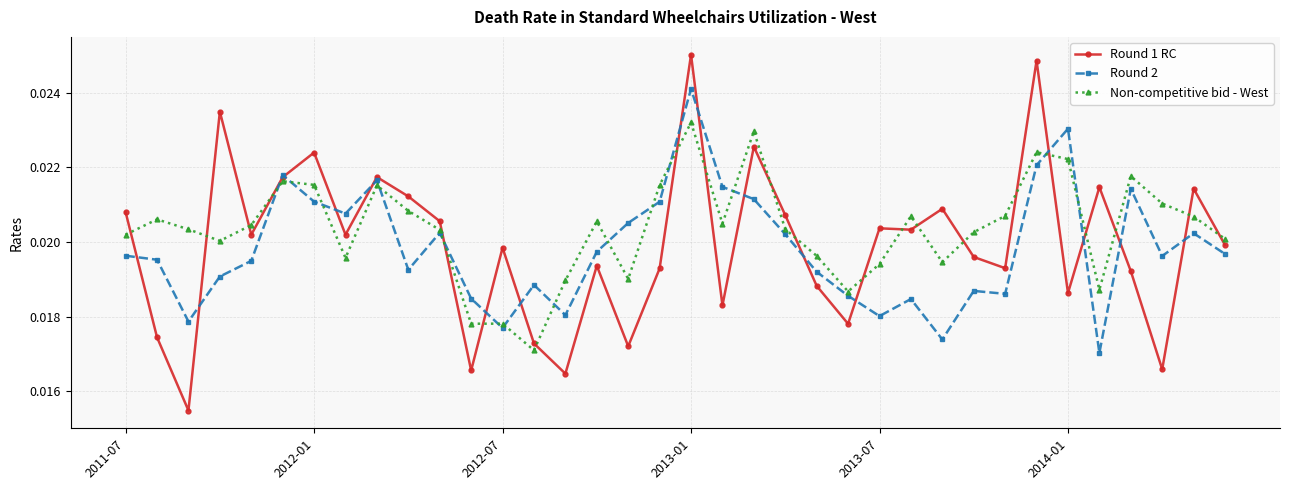

Does the chart have visible grid lines?

Yes